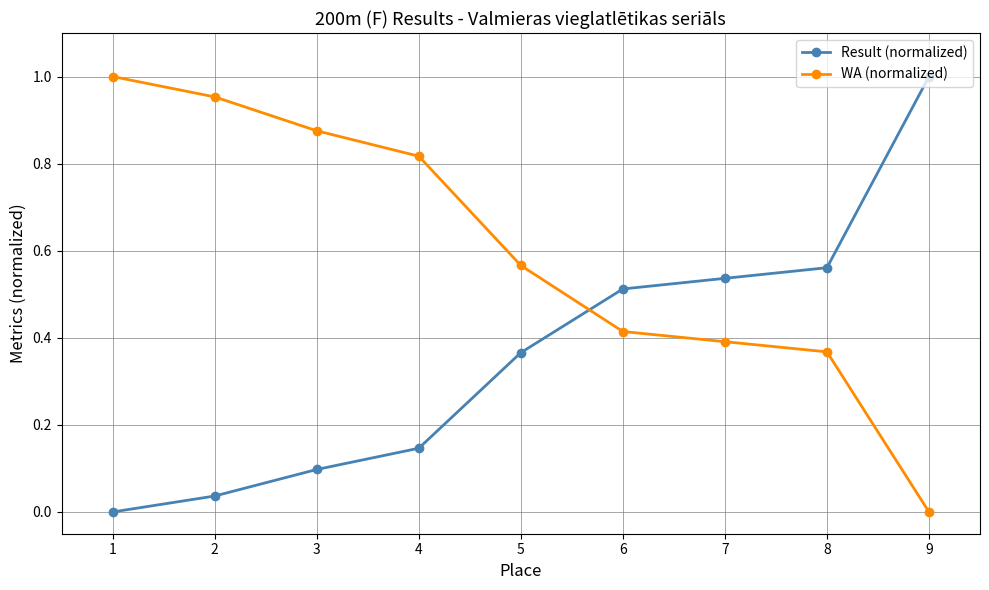

Does the chart display data point markers on the line(s)?

Yes